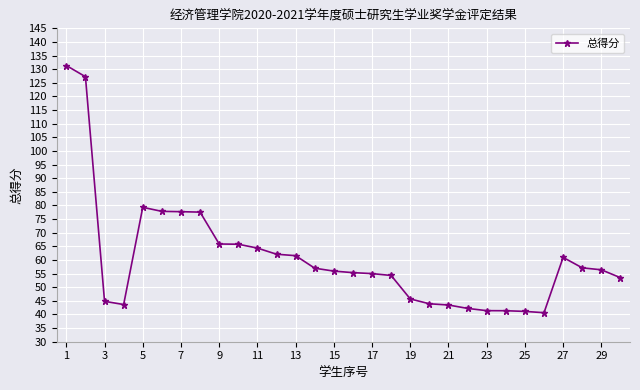

What is the value of the 23rd point from the left?

41.4